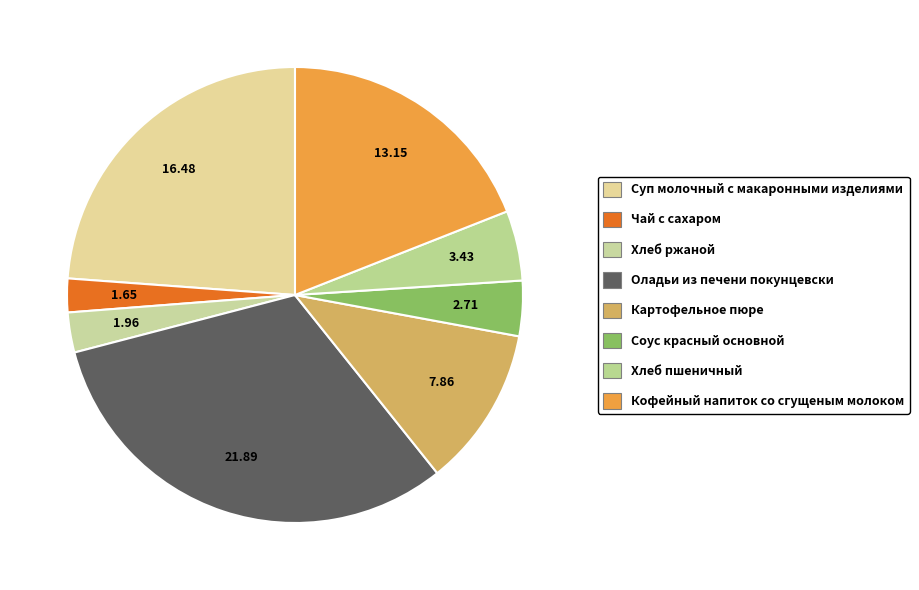

How much of the chart is everything except Оладьи из печени покунцевски?

68.3%